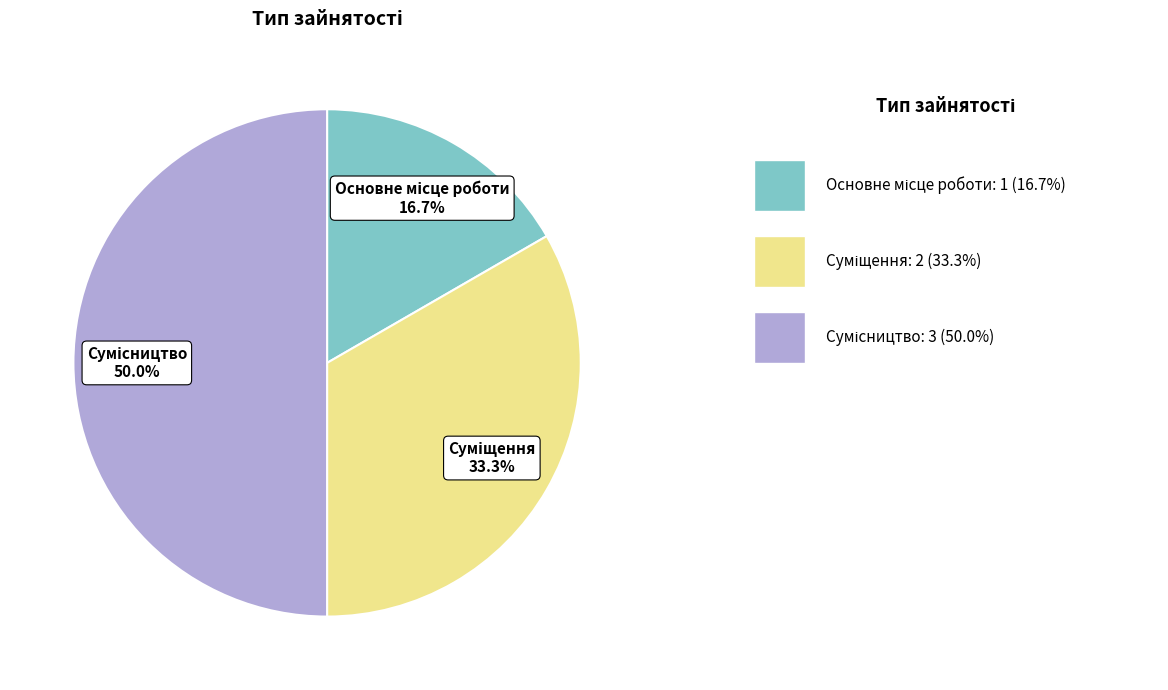

How many segments does this pie chart have?

3